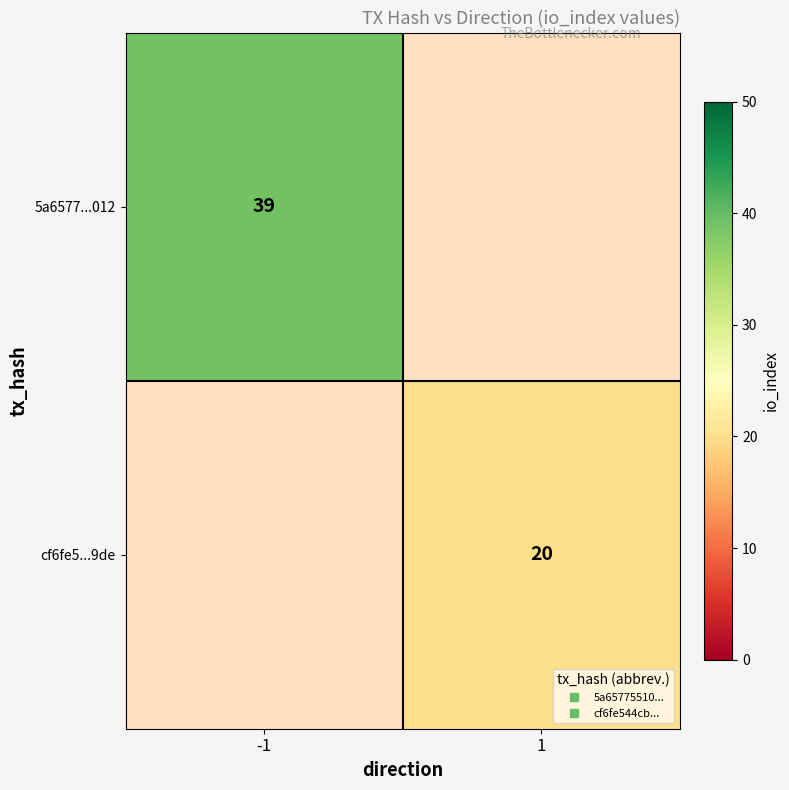

How many categories are shown in the chart?

2